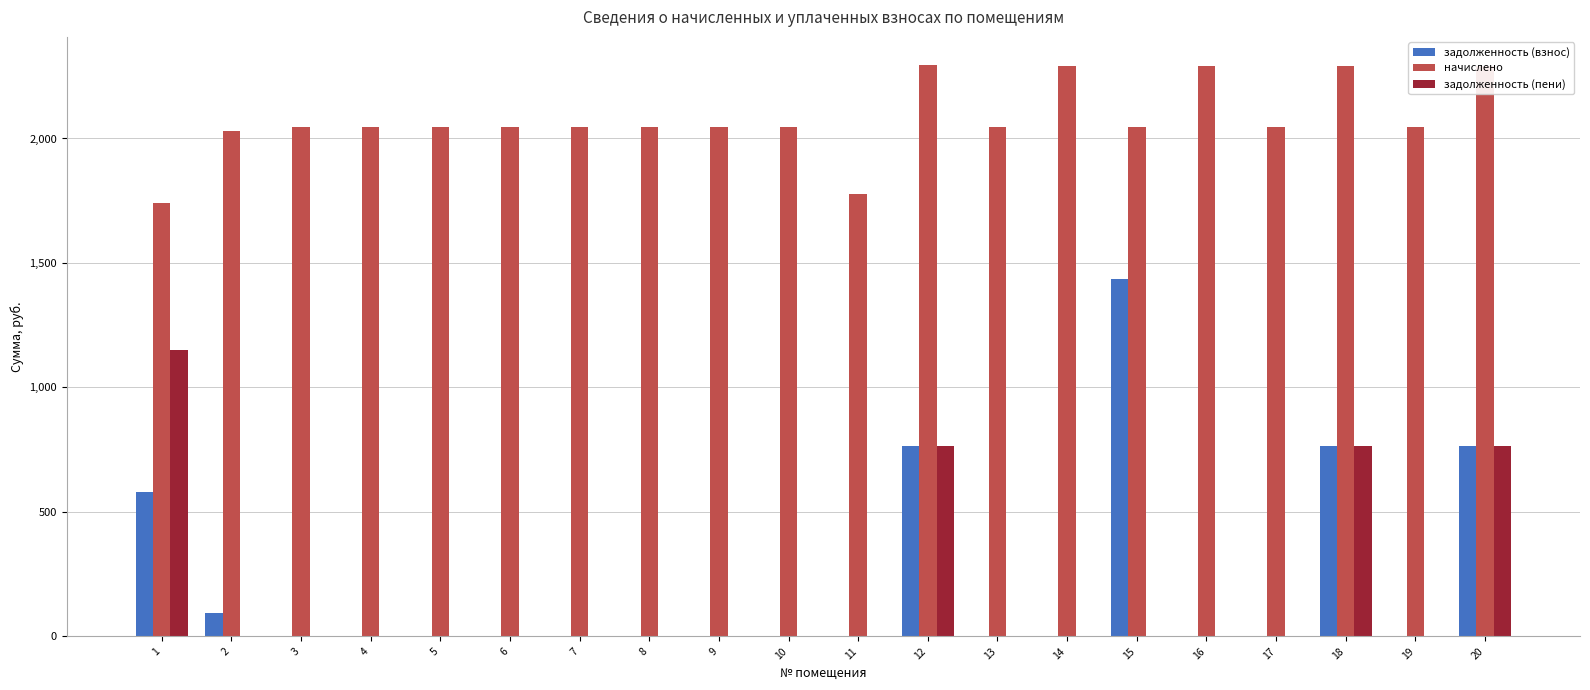

How many data points does each series have?

20